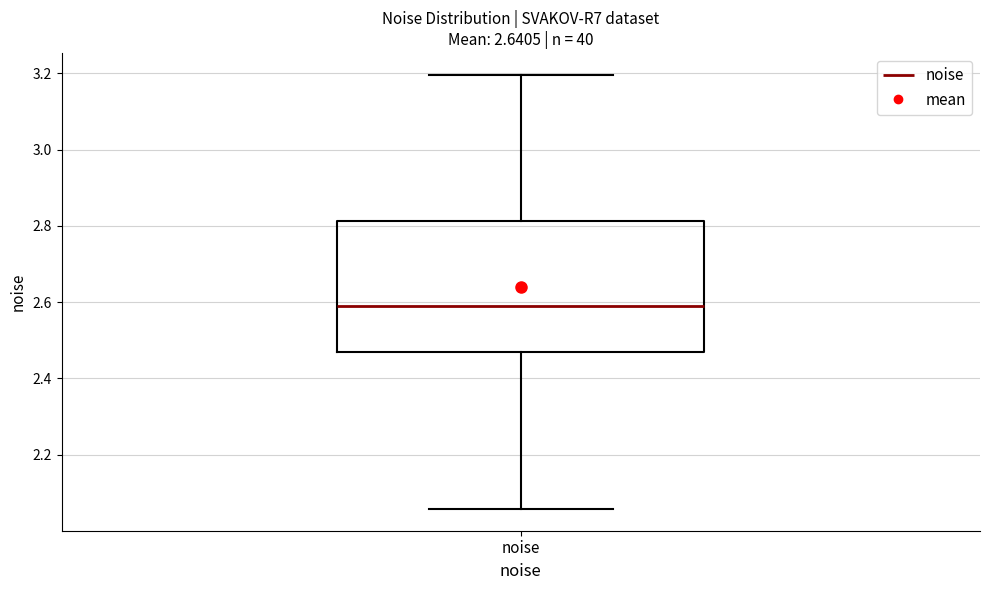

Read this box plot against the y-axis: the position of the median line, the range covered by the box, and the ends of both whiskers. The values are not printed on the chart, so give them approximately, as read against the axis.

median 2.58, box 2.46 to 2.82, whiskers 2.06 to 3.20